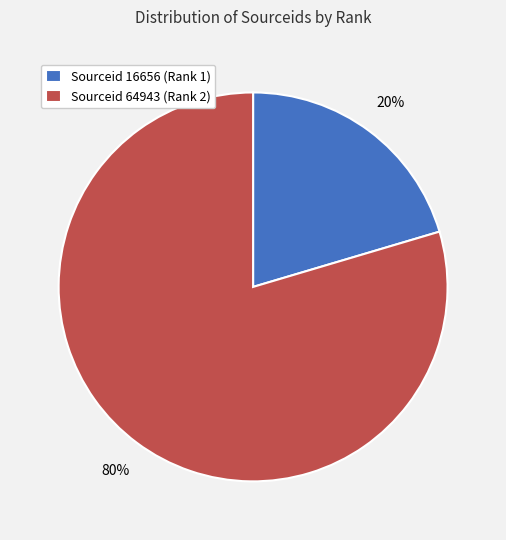

Which slice is the largest?

Sourceid 64943 (Rank 2)